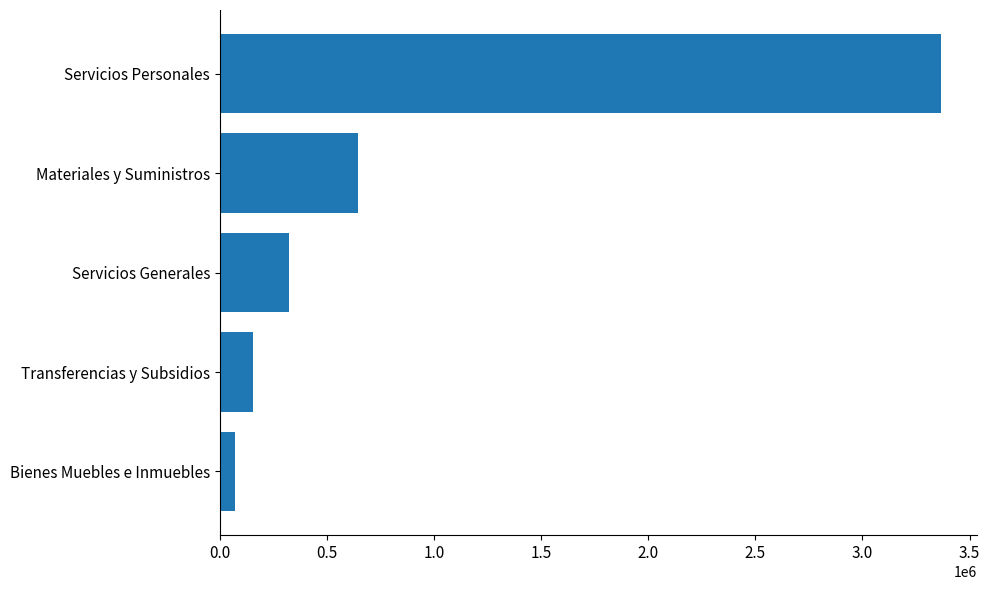

Which label corresponds to the largest value in the chart?

Servicios Personales